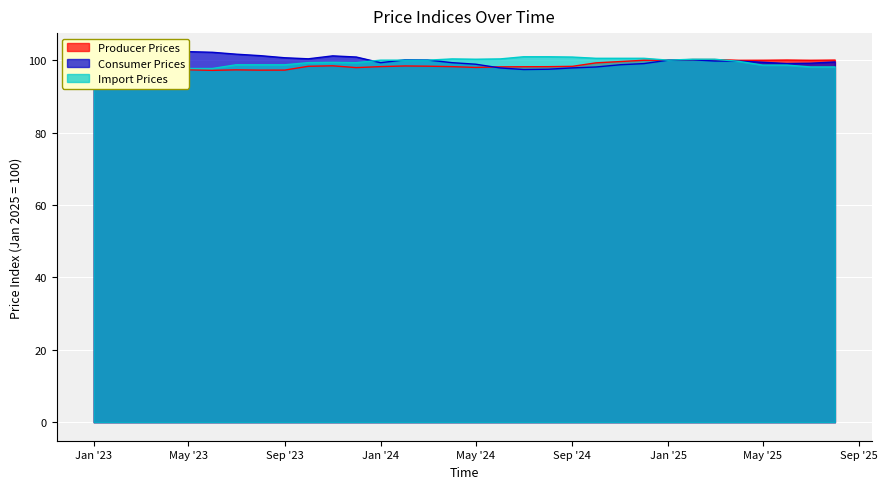

How many times do Import Prices and Consumer Prices cross each other?

4